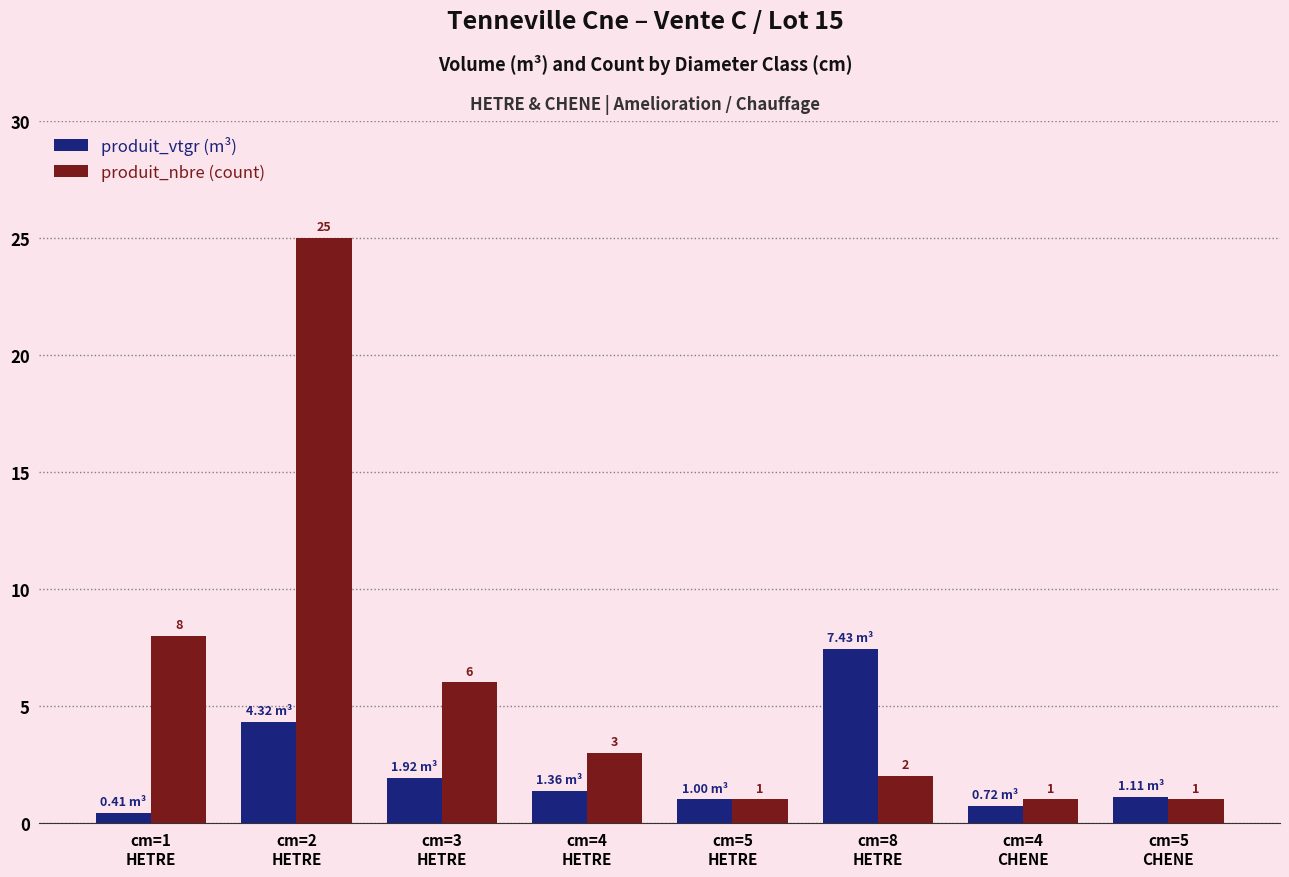

At how many categories does at least one series exceed 20?

1